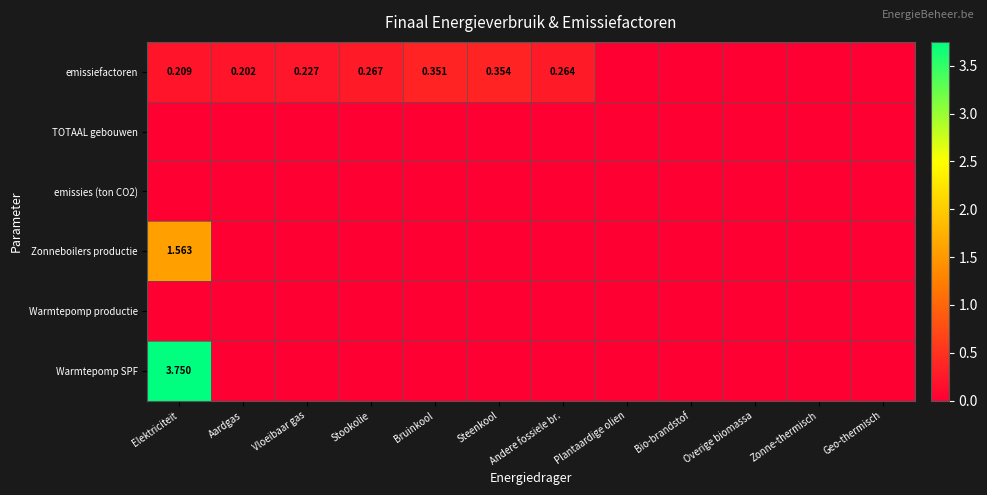

Between Zonne-thermisch and Bruinkool, which is larger?

Bruinkool